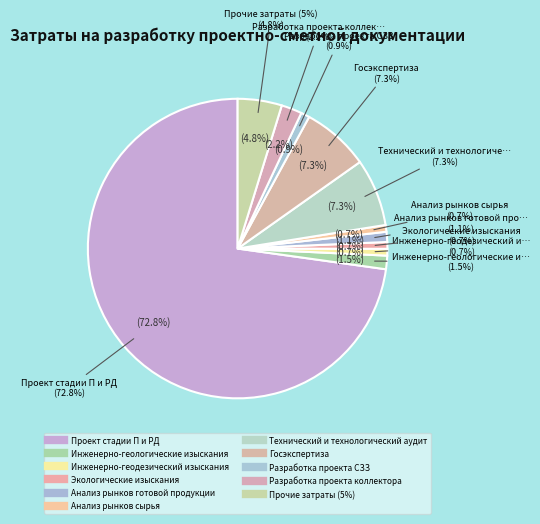

How many segments does this pie chart have?

11